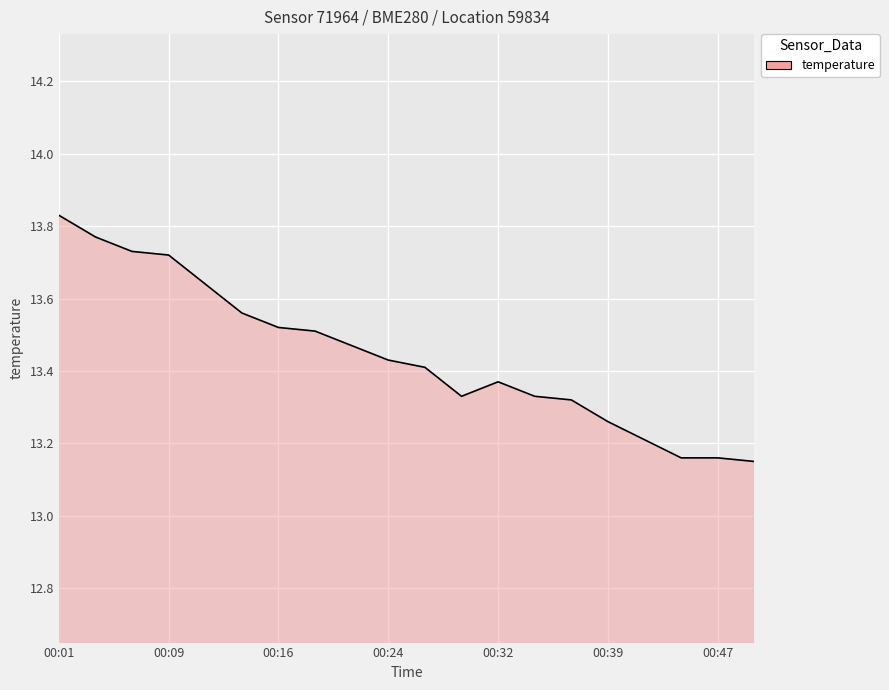

List the labels in order of value, largest first.

00:01, 00:04, 00:06, 00:09, 00:11, 00:14, 00:16, 00:19, 00:22, 00:24, 00:27, 00:32, 00:29, 00:34, 00:37, 00:39, 00:42, 00:44, 00:47, 00:50